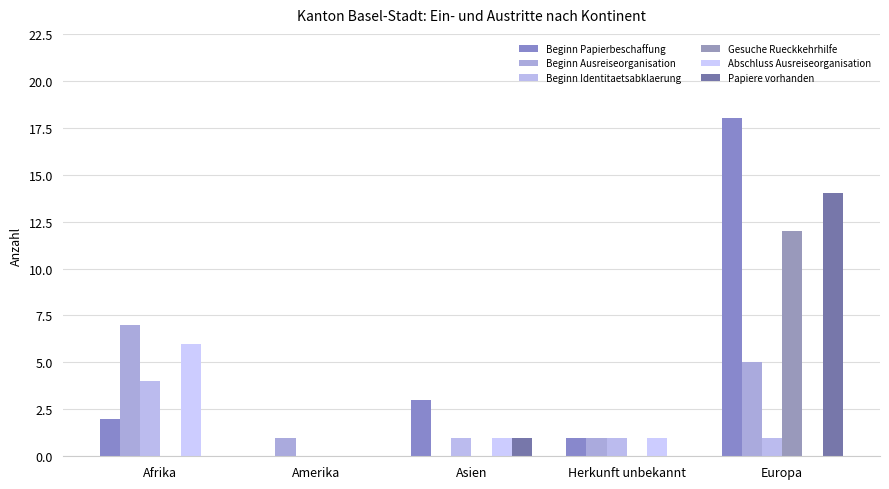

Which category has the highest value in the Abschluss Ausreiseorganisation series?

Afrika